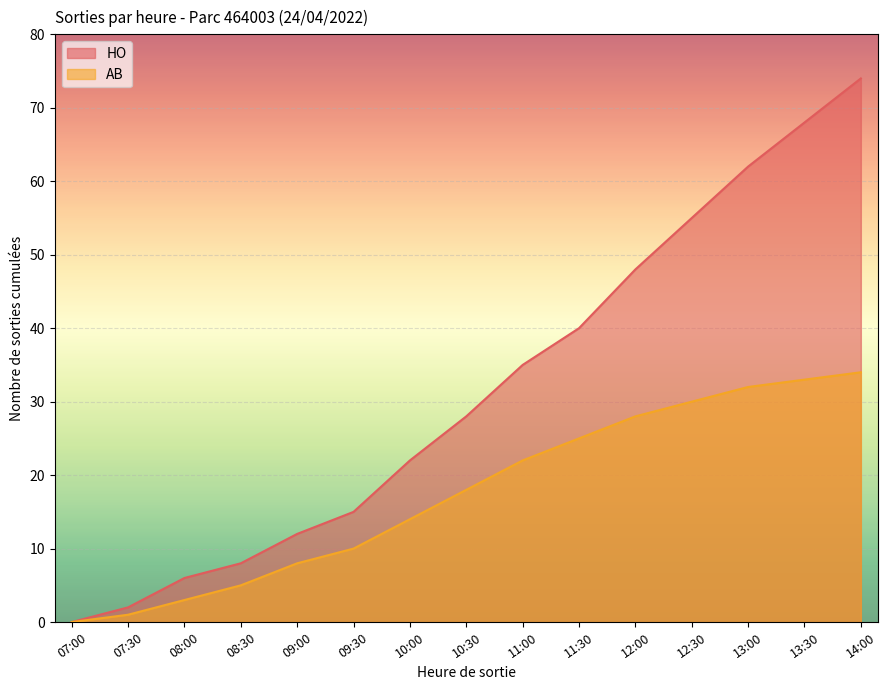

How many data points in HO are above 28?

7